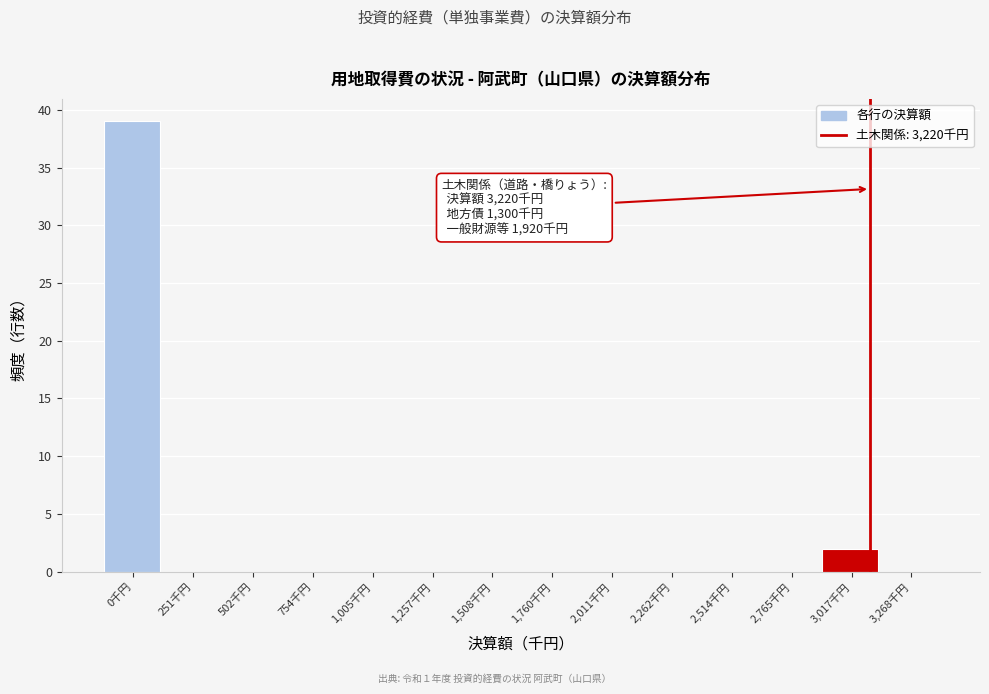

Reading left to right, list all the values displayed in this chart.

0千円=39	251千円=0	502千円=0	754千円=0	1,005千円=0	1,257千円=0	1,508千円=0	1,760千円=0	2,011千円=0	2,262千円=0	2,514千円=0	2,765千円=0	3,017千円=2	3,268千円=0